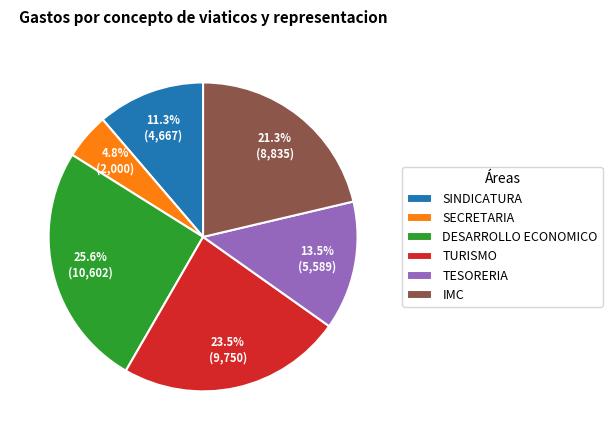

Which has a higher value, DESARROLLO ECONOMICO or SINDICATURA?

DESARROLLO ECONOMICO